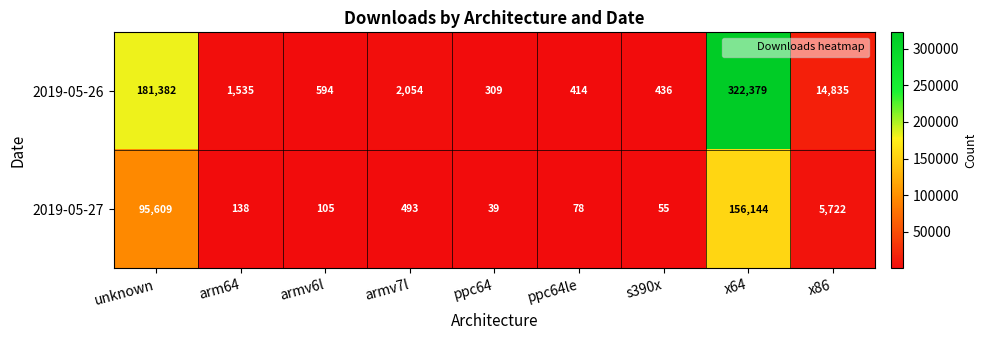

True or false: 2019-05-27 has a value of 146001 at unknown.

False